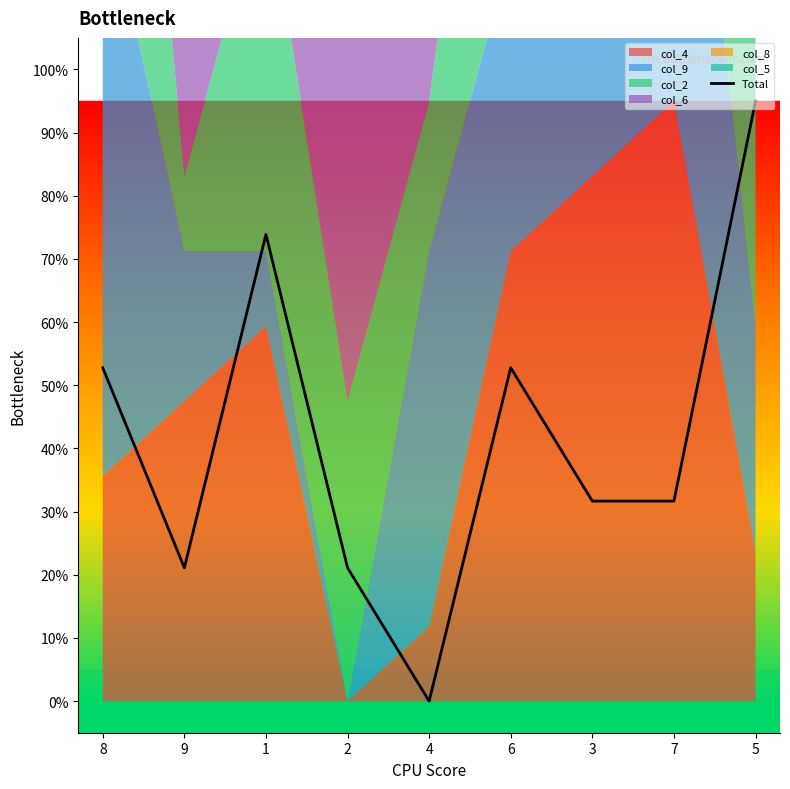

What is the greatest value displayed?

9.5